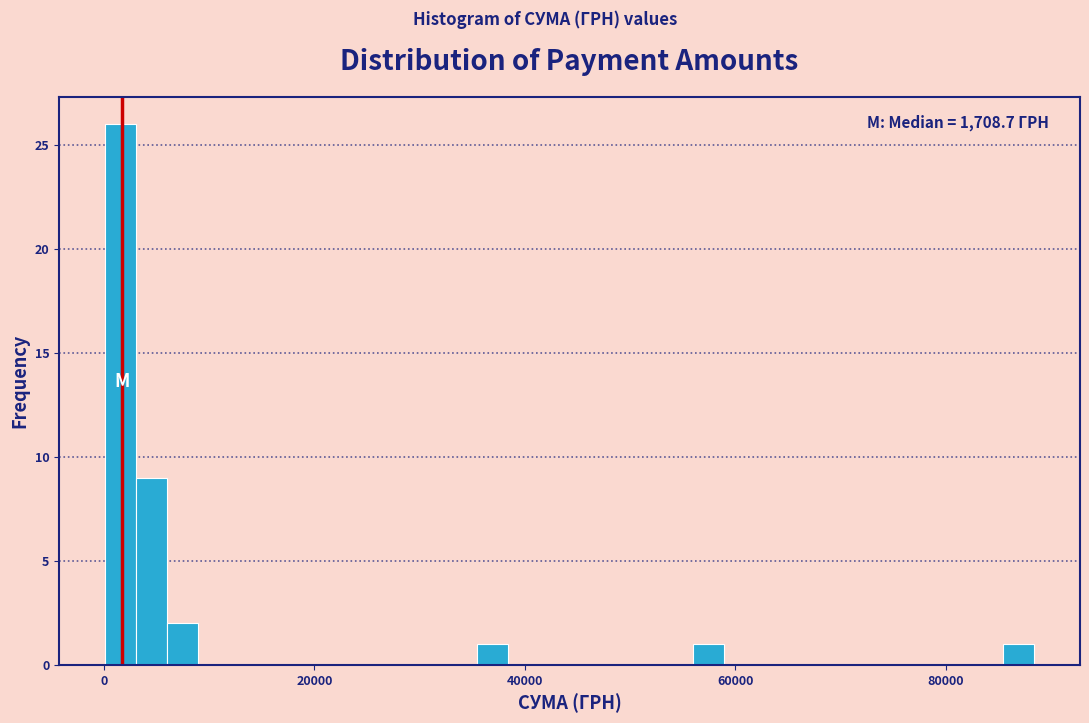

Around what value on the x-axis is the tallest bar? Give the approximate position of its centre, as read against the axis.

2000